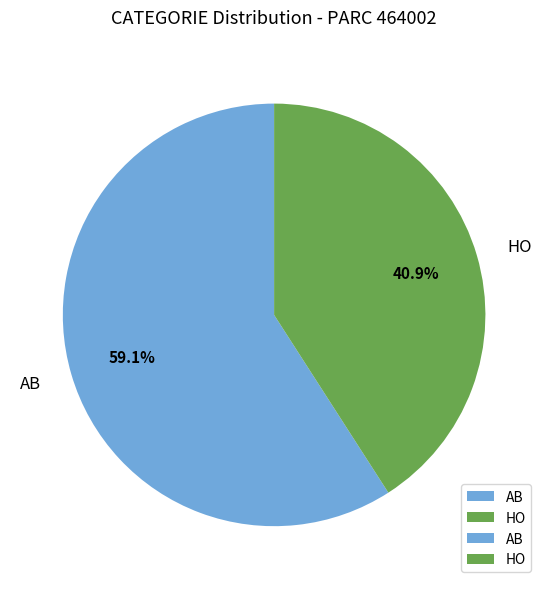

Count the number of slices in the pie.

2